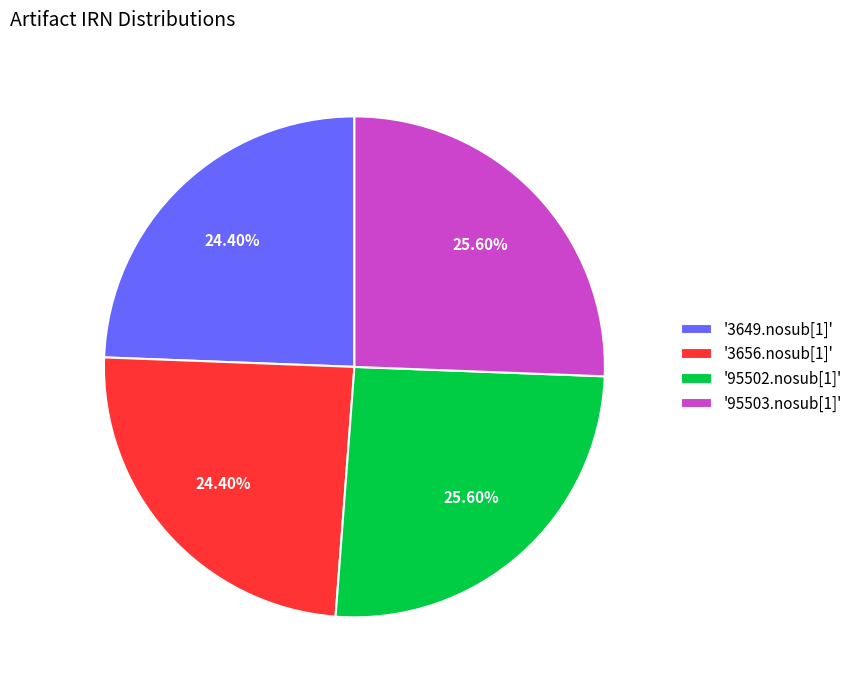

Is there any slice that represents more than half of the pie?

No